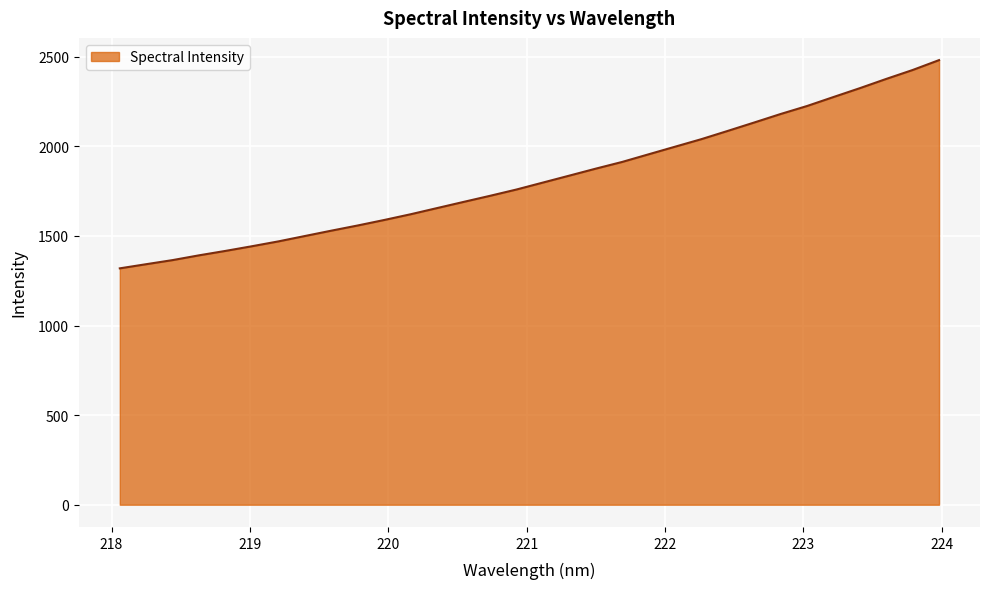

What is the maximum value shown in the chart?

2481.2